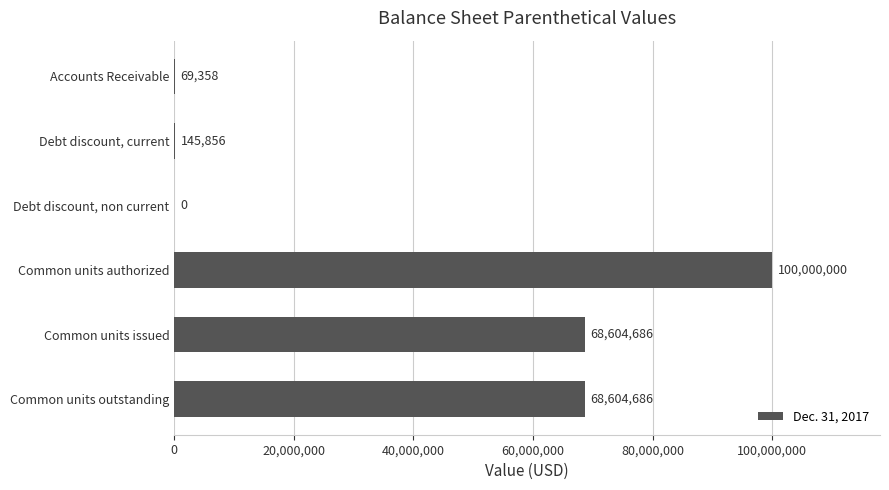

What is the sum of the values at Debt discount, non current and Common units authorized?

100000000